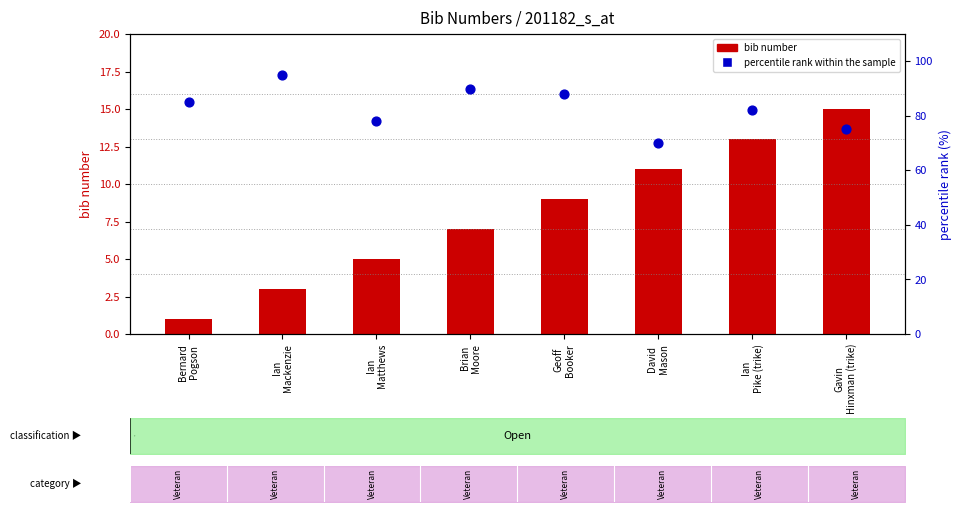

Is the value of percentile rank within the sample at Brian
Moore greater than the value of bib number at Ian
Pike (trike)?

Yes